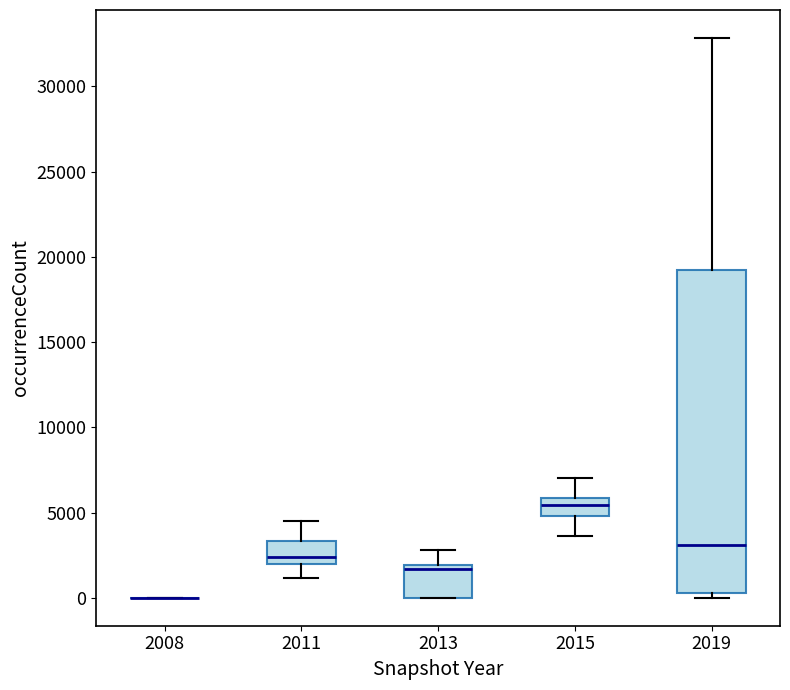

Which box is the tallest, from its lower edge to its upper edge?

2019